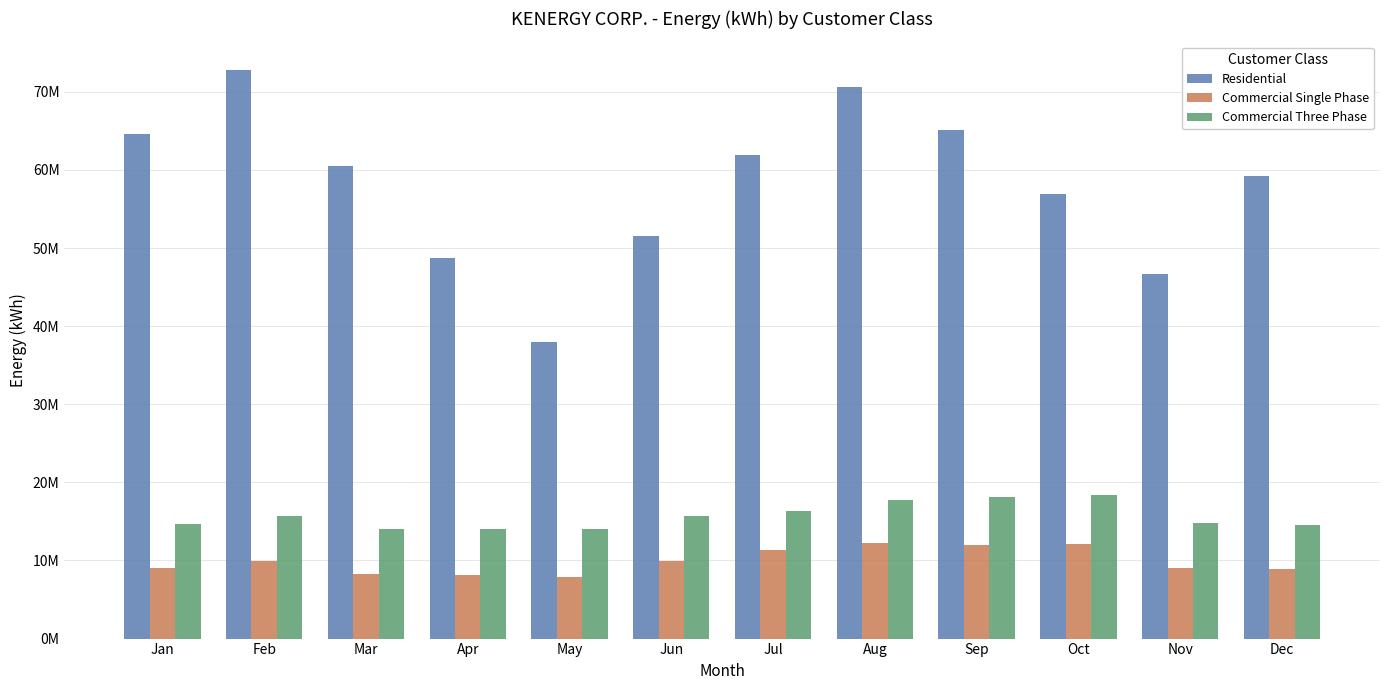

What is the maximum value for Commercial Single Phase?

12242544